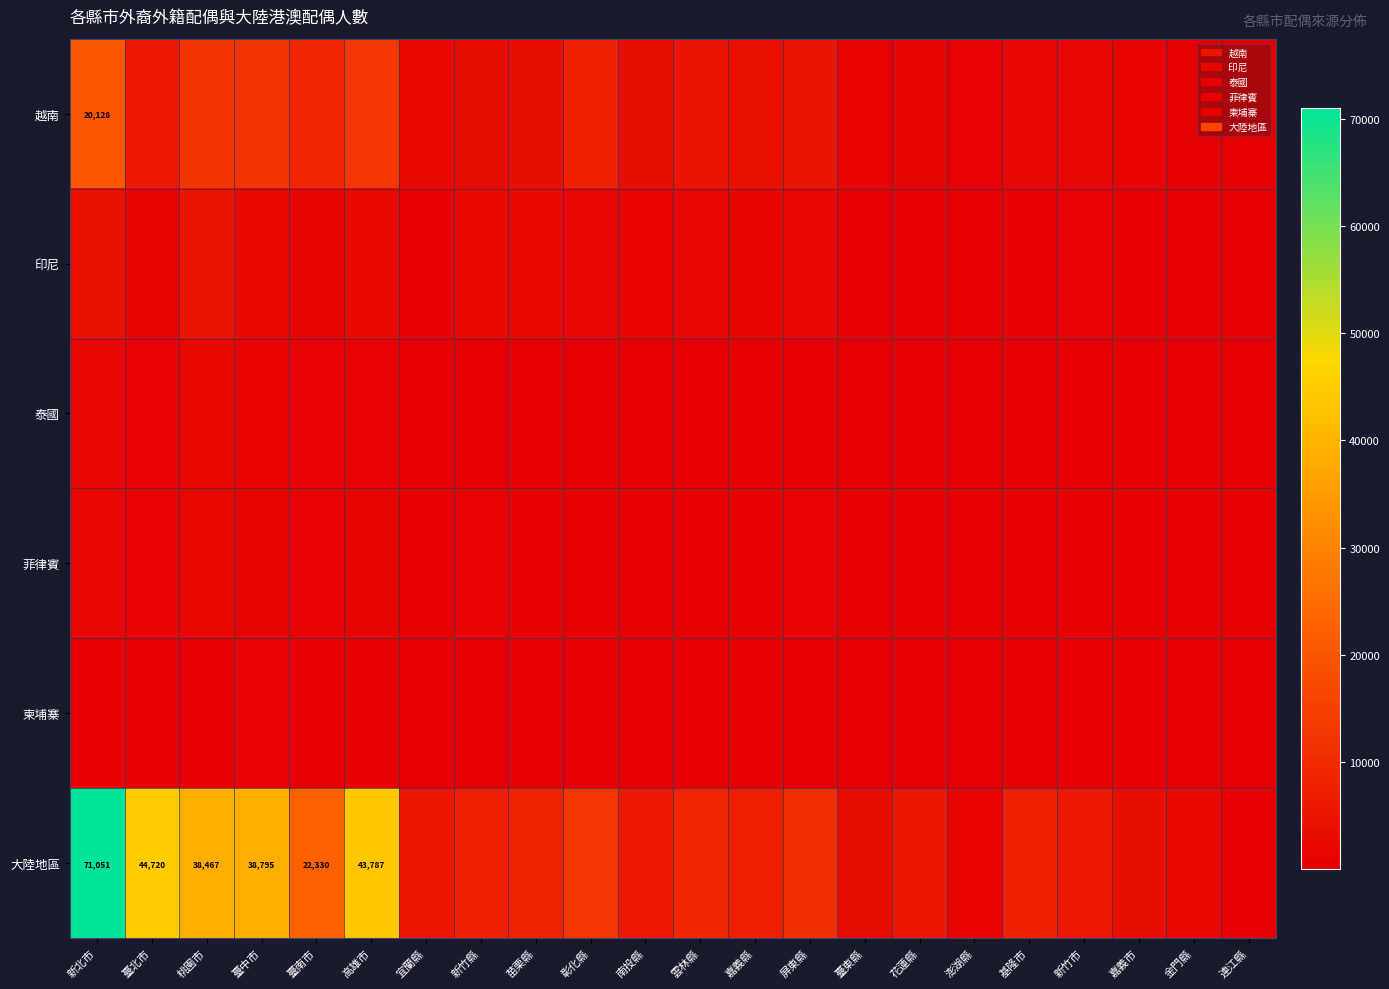

Is it true that 柬埔寨 equals 307 at 桃園市?

True